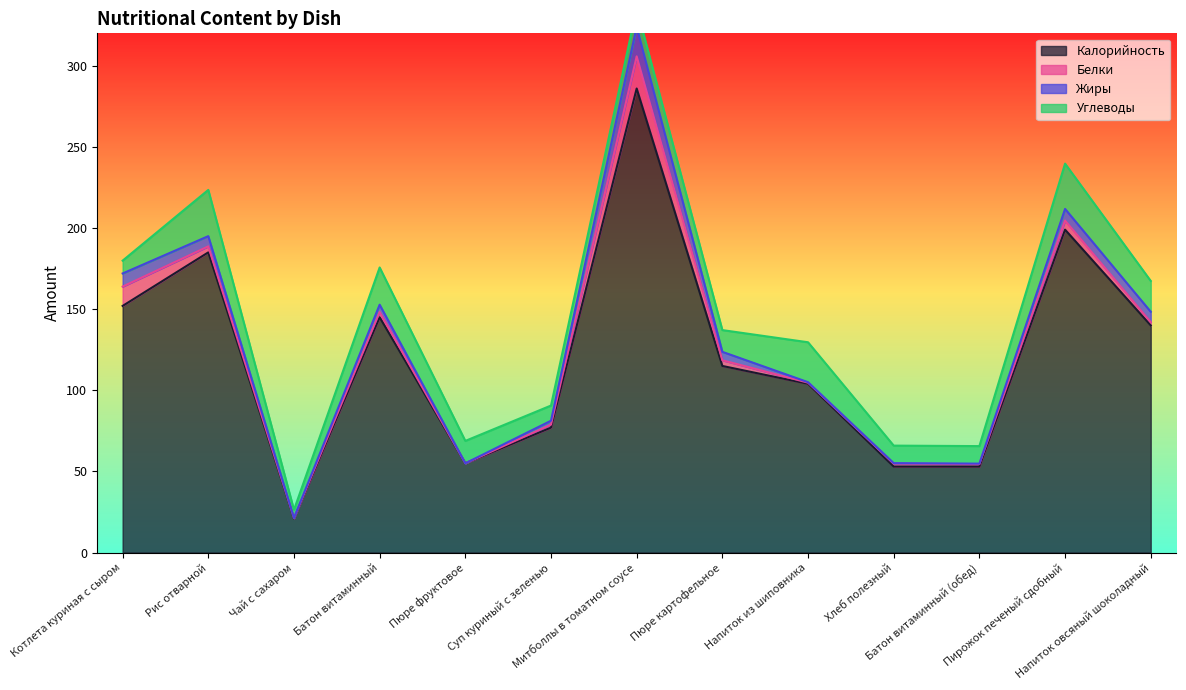

Rank the series at Пирожок печеный сдобный from lowest to highest value.

Белки, Жиры, Углеводы, Калорийность